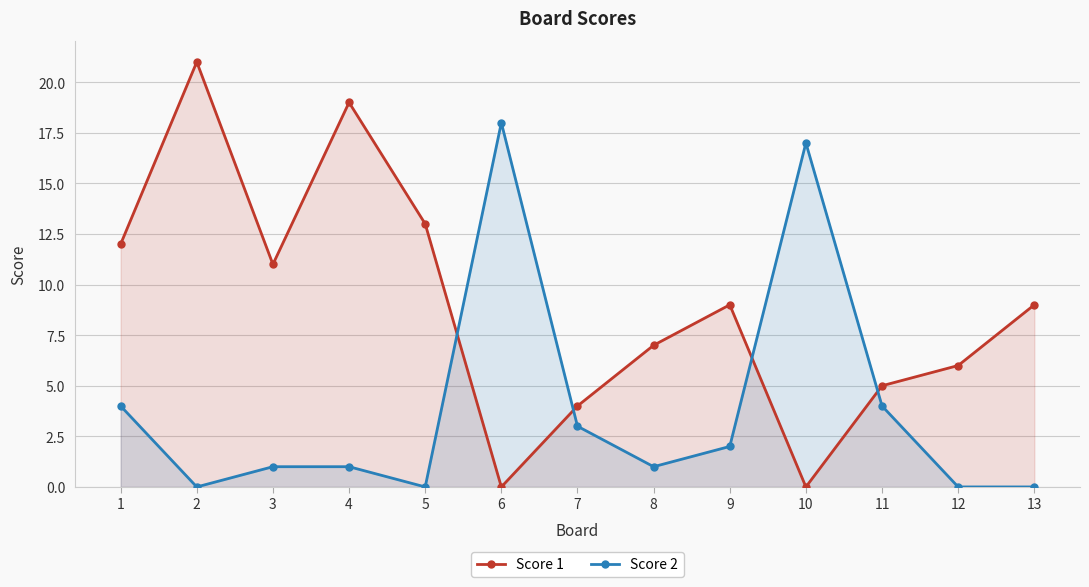

True or false: Score 1 and Score 2 intersect in this chart.

True